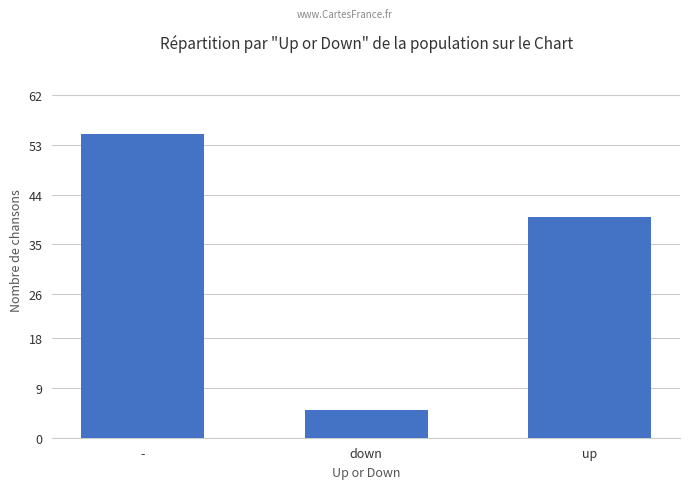

True or false: the data shows 57 at up.

False